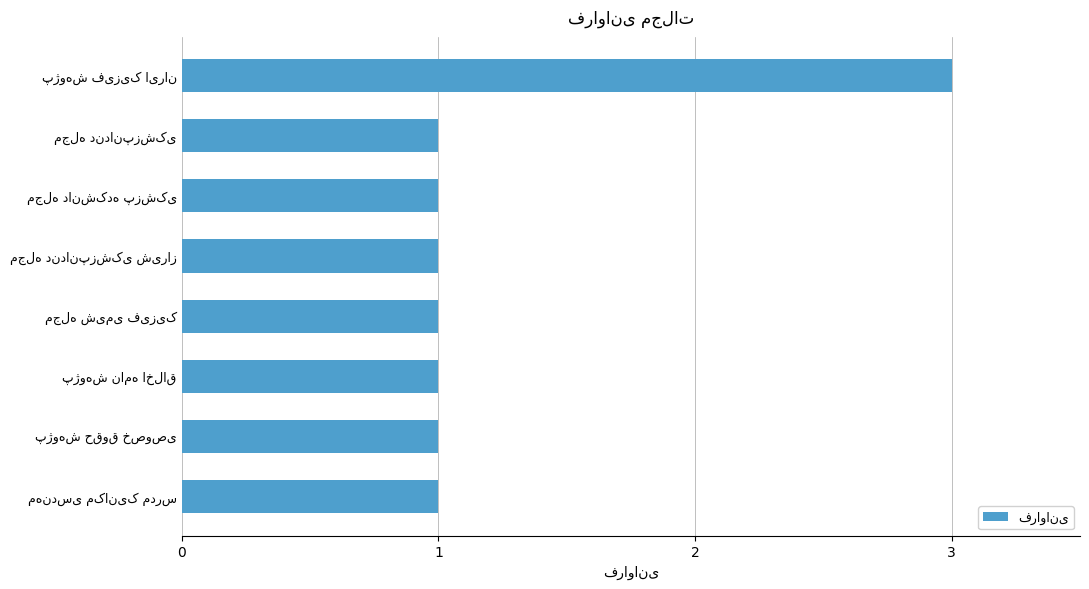

What is the maximum value shown in the chart?

3